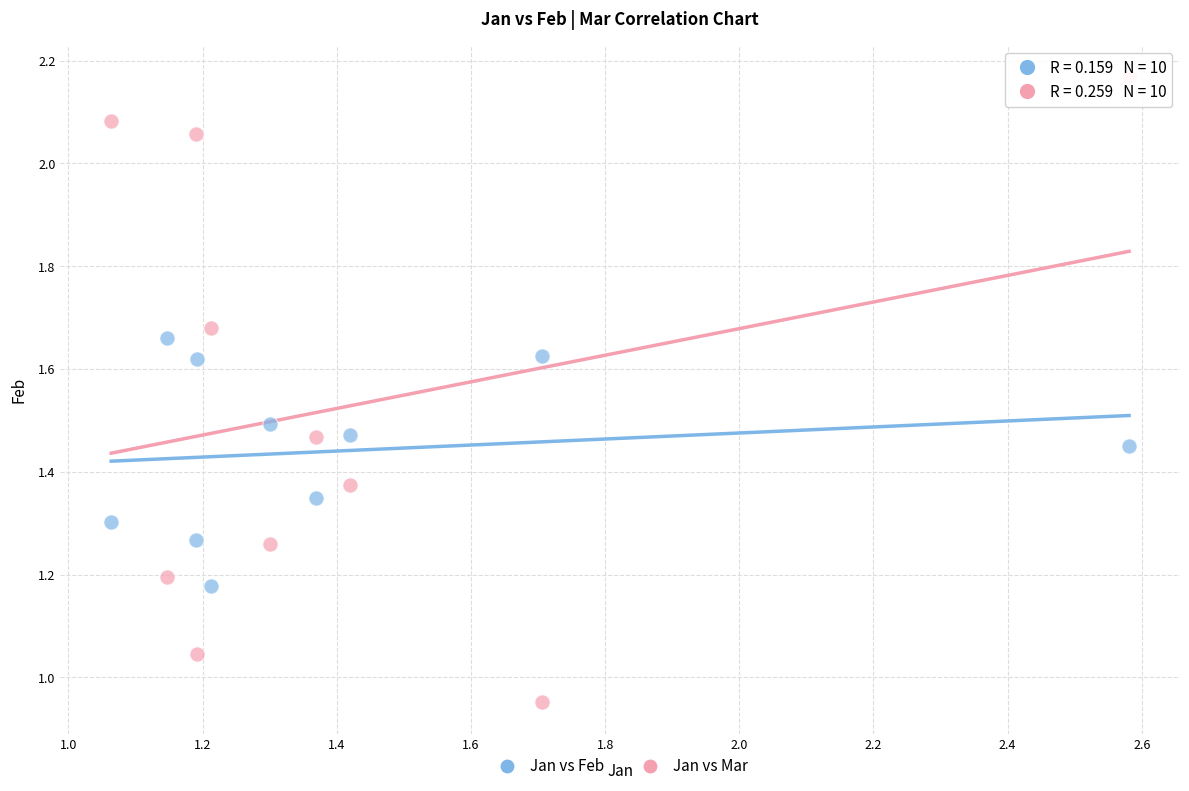

Which series contains the highest Y value?

Jan vs Mar